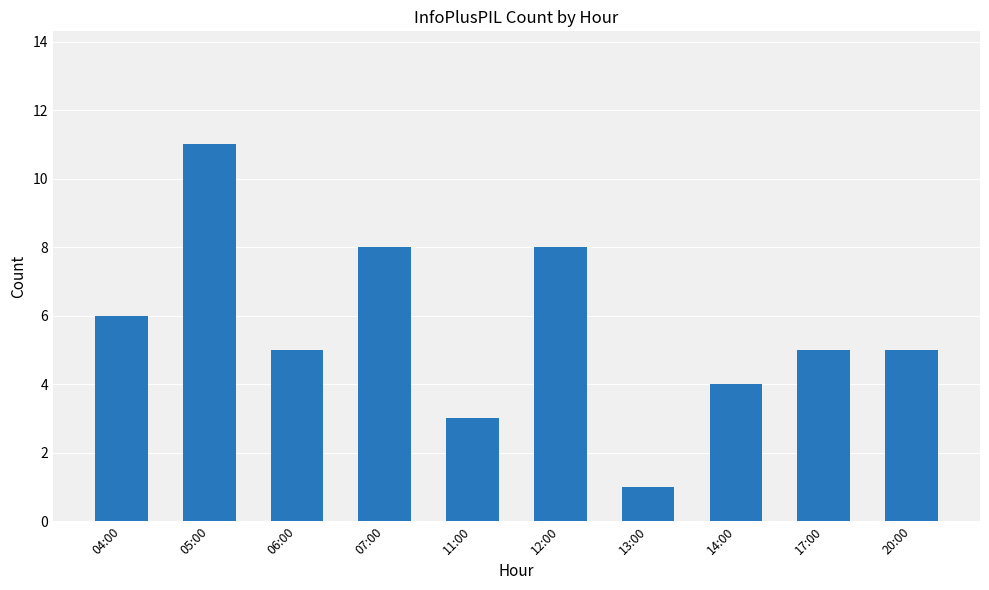

What is the smallest value displayed?

1